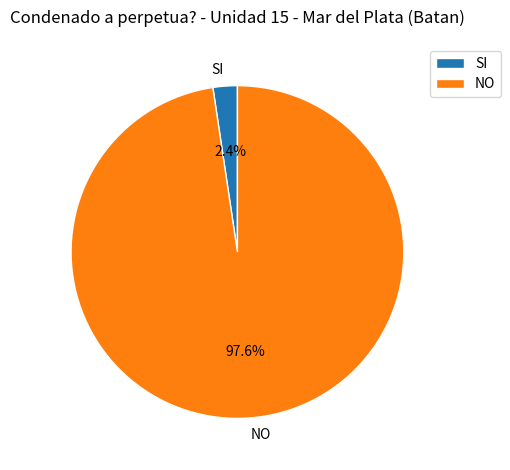

What is the smallest slice in the pie chart?

SI